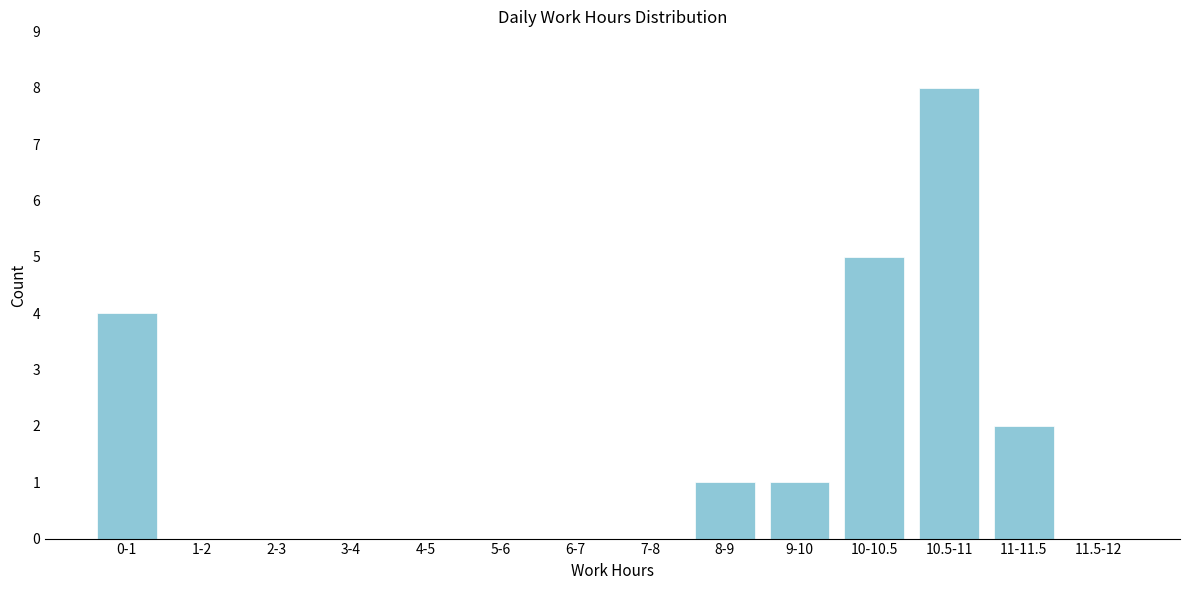

What is the change in value from 0-1 to 10-10.5?

+1